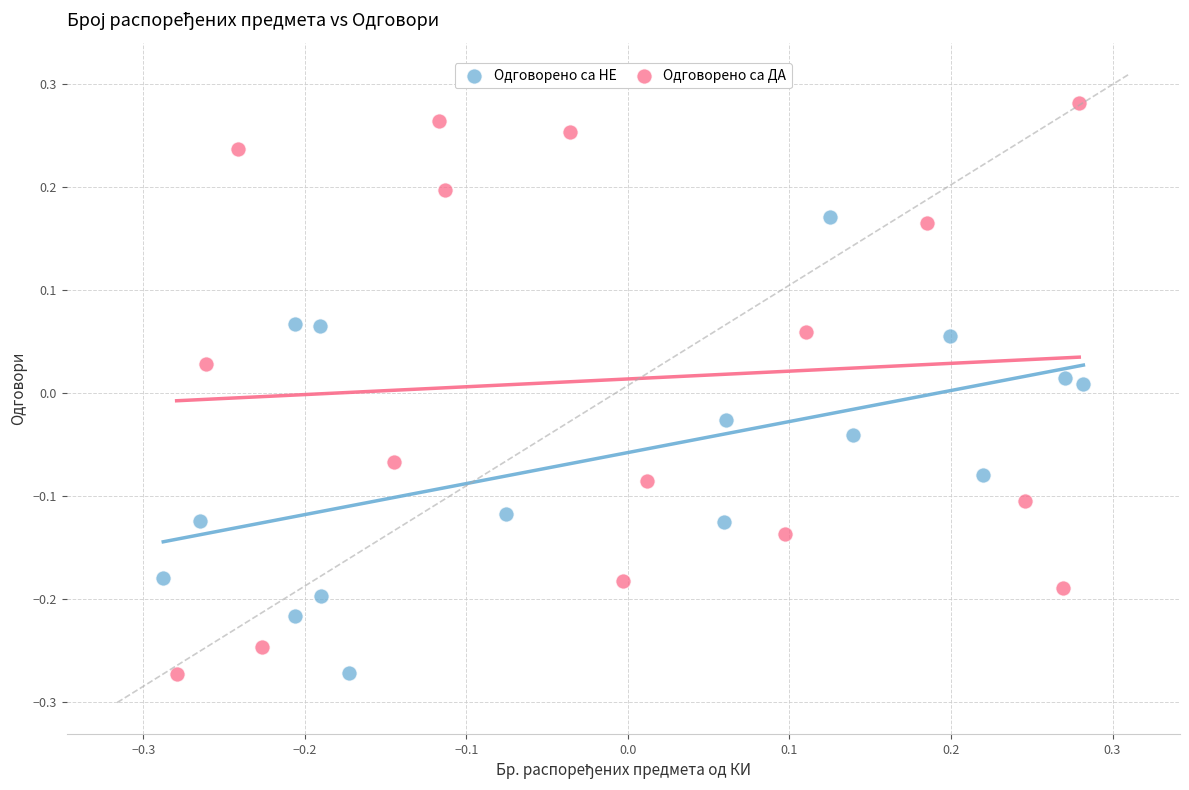

Which series has the widest spread of Y values?

Одговорено са ДА